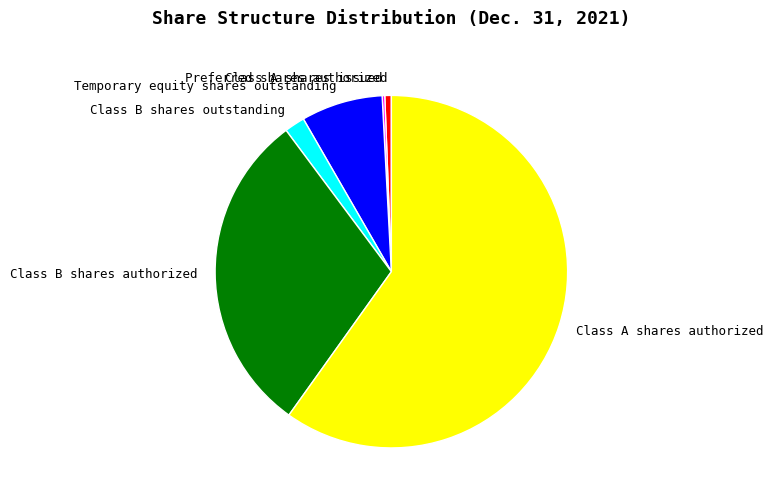

Combined, do Class B shares authorized and Class A shares authorized account for over 50%?

Yes